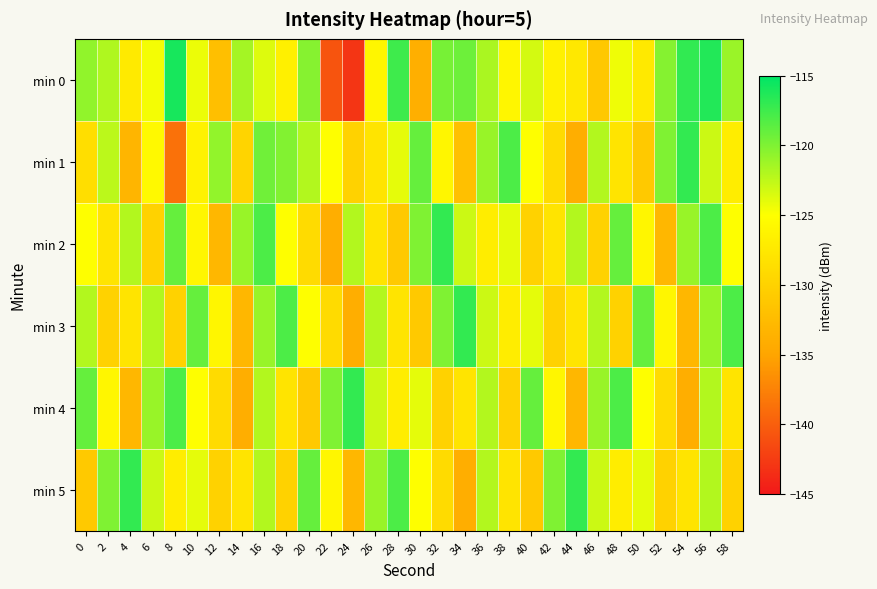

Reading left to right, list all the values displayed in this chart.

min 0: 0=-120.7	2=-121.9	4=-127.4	6=-124.6	8=-116.0	10=-124.3	12=-132.1	14=-121.5	16=-123.7	18=-126.7	20=-120.3	22=-140.8	24=-143.0	26=-125.9	28=-117.5	30=-133.9	32=-119.7	34=-119.3	36=-121.7	38=-126.0	40=-123.3	42=-126.5	44=-127.5	46=-131.1	48=-124.4	50=-127.4	52=-120.2	54=-116.9	56=-116.4	58=-121.1
min 1: 0=-128.7	2=-122.4	4=-133.3	6=-125.7	8=-138.7	10=-126.4	12=-120.8	14=-129.8	16=-119.4	18=-120.1	20=-122.0	22=-125.0	24=-130.0	26=-128.0	28=-124.0	30=-119.0	32=-126.0	34=-132.0	36=-121.0	38=-118.0	40=-125.0	42=-129.0	44=-134.0	46=-122.0	48=-128.0	50=-131.0	52=-120.0	54=-117.0	56=-123.0	58=-127.0
min 2: 0=-125.0	2=-128.0	4=-122.0	6=-130.0	8=-119.0	10=-126.0	12=-133.0	14=-121.0	16=-118.0	18=-125.0	20=-129.0	22=-134.0	24=-122.0	26=-128.0	28=-131.0	30=-120.0	32=-117.0	34=-123.0	36=-127.0	38=-124.0	40=-130.0	42=-128.0	44=-122.0	46=-130.0	48=-119.0	50=-126.0	52=-133.0	54=-121.0	56=-118.0	58=-125.0
min 3: 0=-122.0	2=-130.0	4=-128.0	6=-122.0	8=-130.0	10=-119.0	12=-126.0	14=-133.0	16=-121.0	18=-118.0	20=-125.0	22=-129.0	24=-134.0	26=-122.0	28=-128.0	30=-131.0	32=-120.0	34=-117.0	36=-123.0	38=-127.0	40=-124.0	42=-130.0	44=-128.0	46=-122.0	48=-130.0	50=-119.0	52=-126.0	54=-133.0	56=-121.0	58=-118.0
min 4: 0=-119.0	2=-126.0	4=-133.0	6=-121.0	8=-118.0	10=-125.0	12=-129.0	14=-134.0	16=-122.0	18=-128.0	20=-131.0	22=-120.0	24=-117.0	26=-123.0	28=-127.0	30=-124.0	32=-130.0	34=-128.0	36=-122.0	38=-130.0	40=-119.0	42=-126.0	44=-133.0	46=-121.0	48=-118.0	50=-125.0	52=-129.0	54=-134.0	56=-122.0	58=-128.0
min 5: 0=-131.0	2=-120.0	4=-117.0	6=-123.0	8=-127.0	10=-124.0	12=-130.0	14=-128.0	16=-122.0	18=-130.0	20=-119.0	22=-126.0	24=-133.0	26=-121.0	28=-118.0	30=-125.0	32=-129.0	34=-134.0	36=-122.0	38=-128.0	40=-131.0	42=-120.0	44=-117.0	46=-123.0	48=-127.0	50=-124.0	52=-130.0	54=-128.0	56=-122.0	58=-130.0